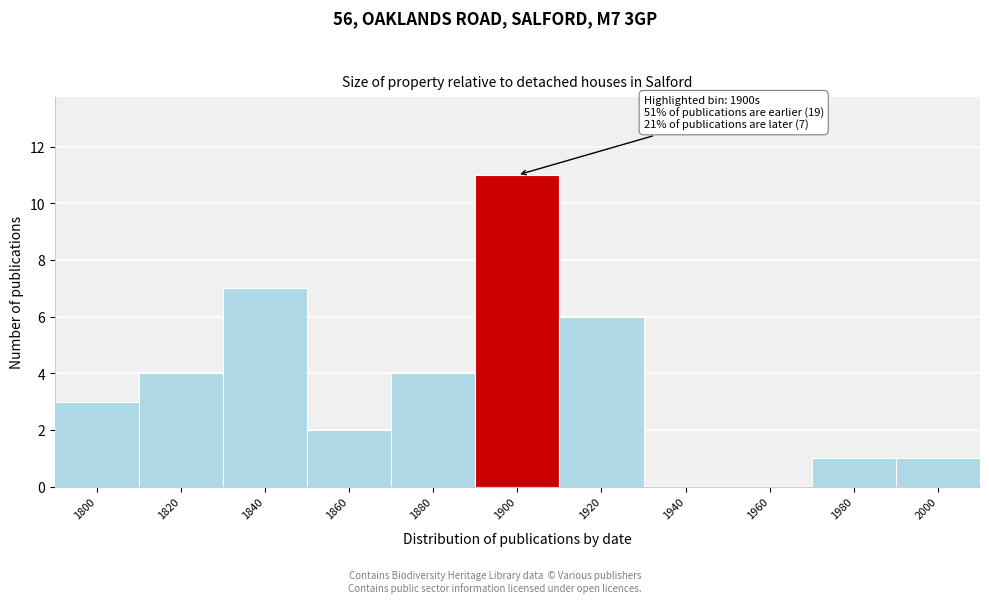

Reading left to right, extract all data points from this chart.

1800=3	1820=4	1840=7	1860=2	1880=4	1900=11	1920=6	1940=0	1960=0	1980=1	2000=1